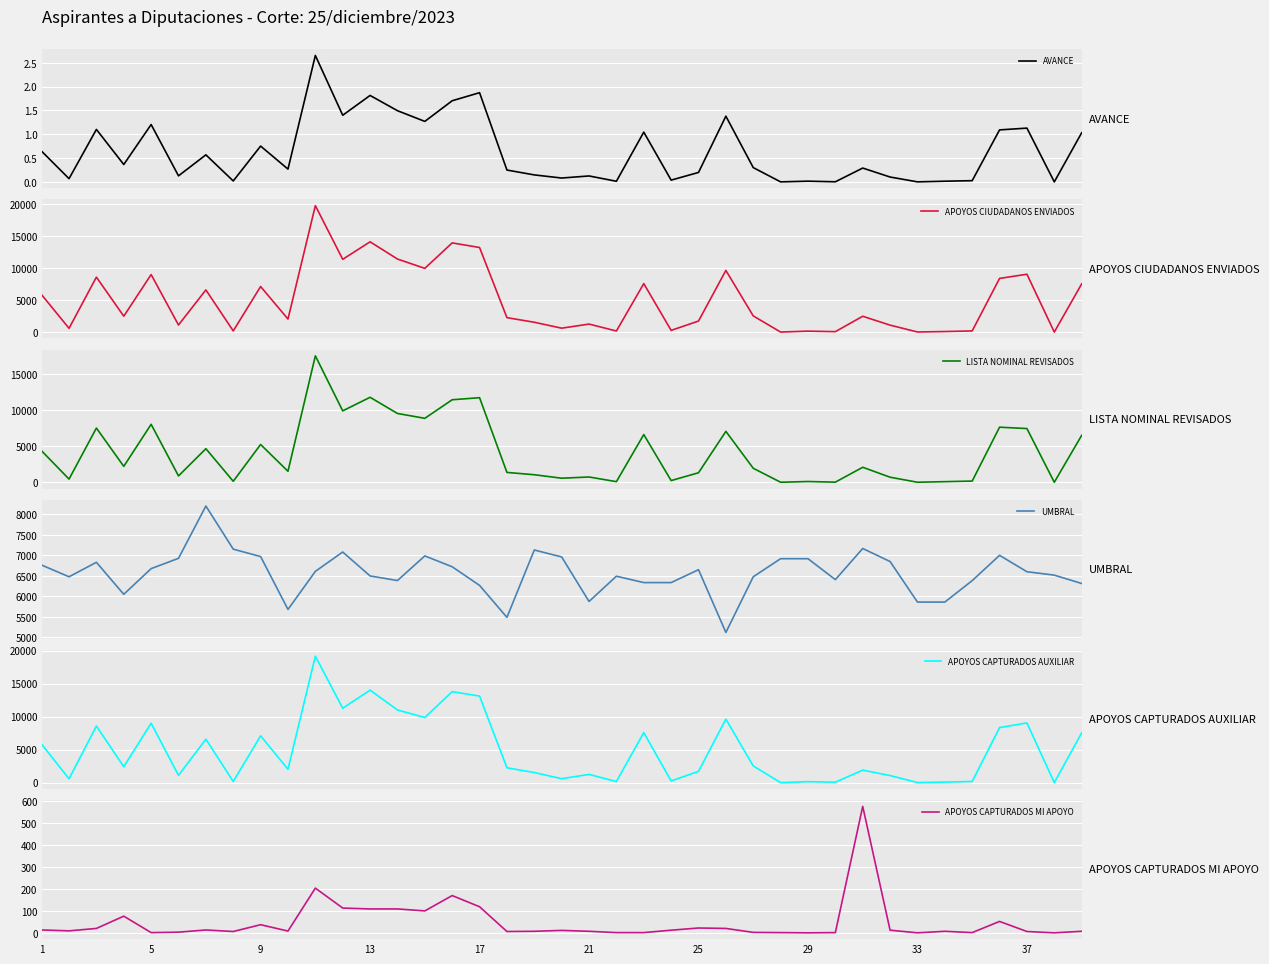

What is the difference between the maximum and second lowest values in the UMBRAL series?

2716